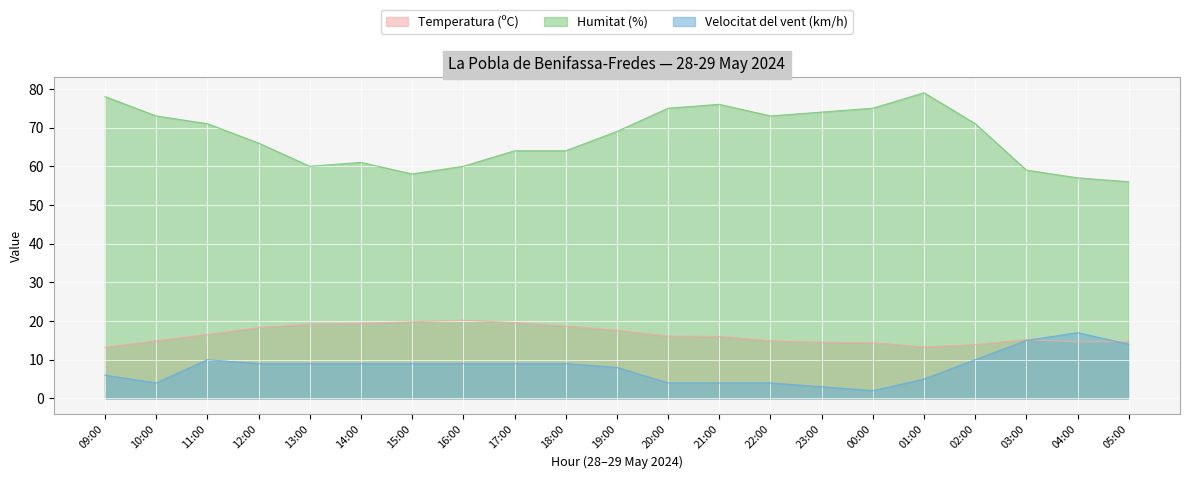

True or false: Temperatura (ºC) and Humitat (%) cross at least once.

False